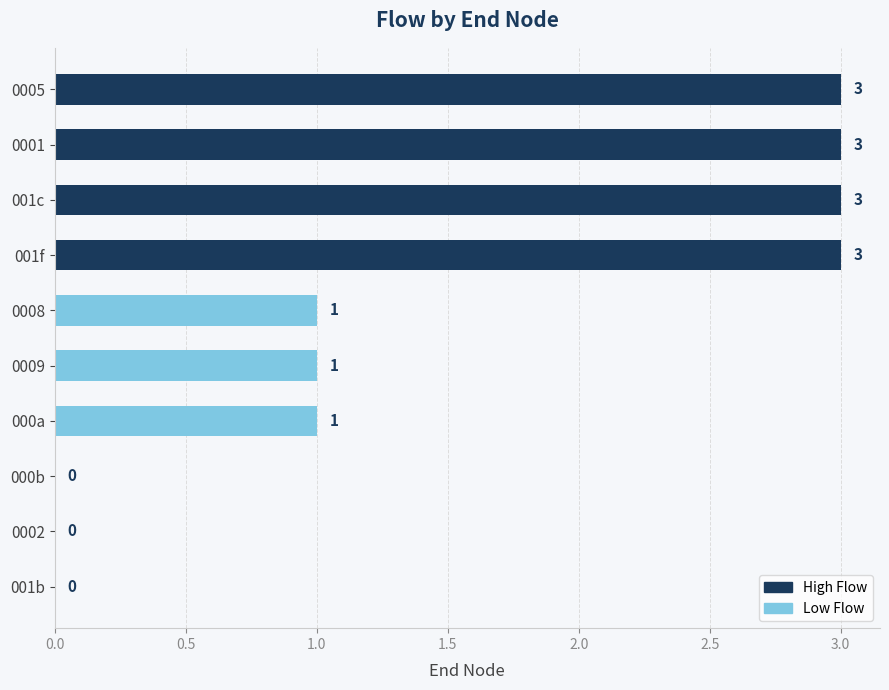

Reading bottom to top, extract all data points from this chart.

001b=0	0002=0	000b=0	000a=1	0009=1	0008=1	001f=3	001c=3	0001=3	0005=3